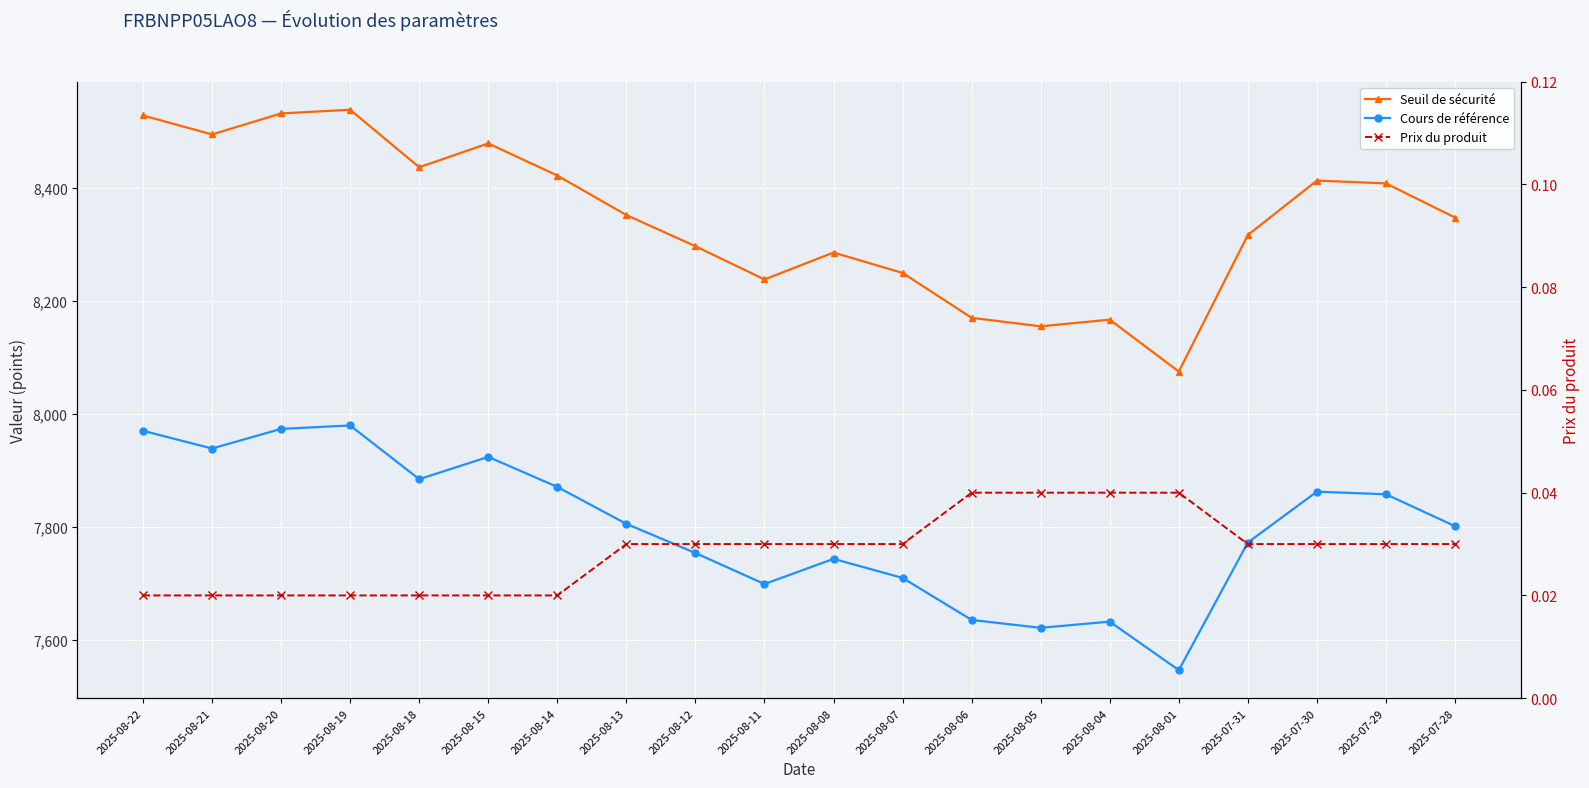

Reading left to right, list all the values displayed in this chart.

Seuil de sécurité: 8527.6	8494.0	8531.1	8537.6	8435.9	8478.1	8421.3	8351.3	8296.2	8237.4	8285.0	8249.0	8169.5	8154.5	8166.3	8074.4	8316.0	8412.3	8407.4	8346.9
Cours de référence: 7969.7	7938.3	7973.0	7979.1	7884.1	7923.4	7870.3	7805.0	7753.4	7698.5	7743.0	7709.3	7635.0	7621.0	7632.0	7546.2	7772.0	7862.0	7857.4	7800.9
Prix du produit: 0.0	0.0	0.0	0.0	0.0	0.0	0.0	0.0	0.0	0.0	0.0	0.0	0.0	0.0	0.0	0.0	0.0	0.0	0.0	0.0